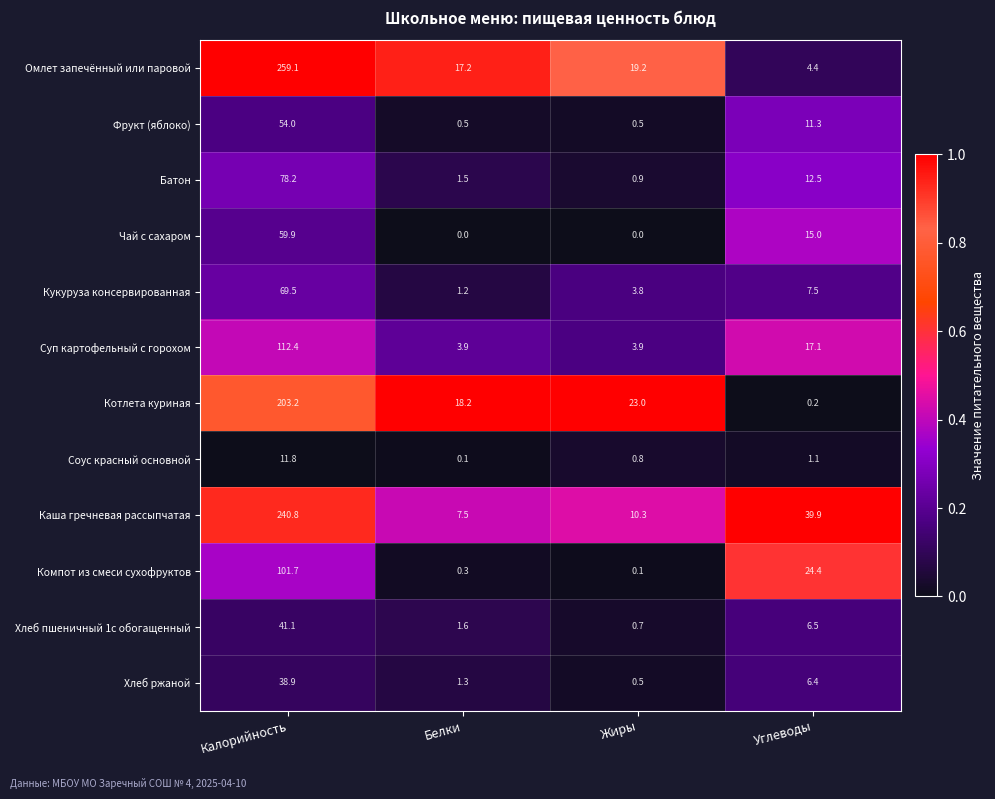

True or false: Каша гречневая рассыпчатая has a value of 12.6 at Белки.

False